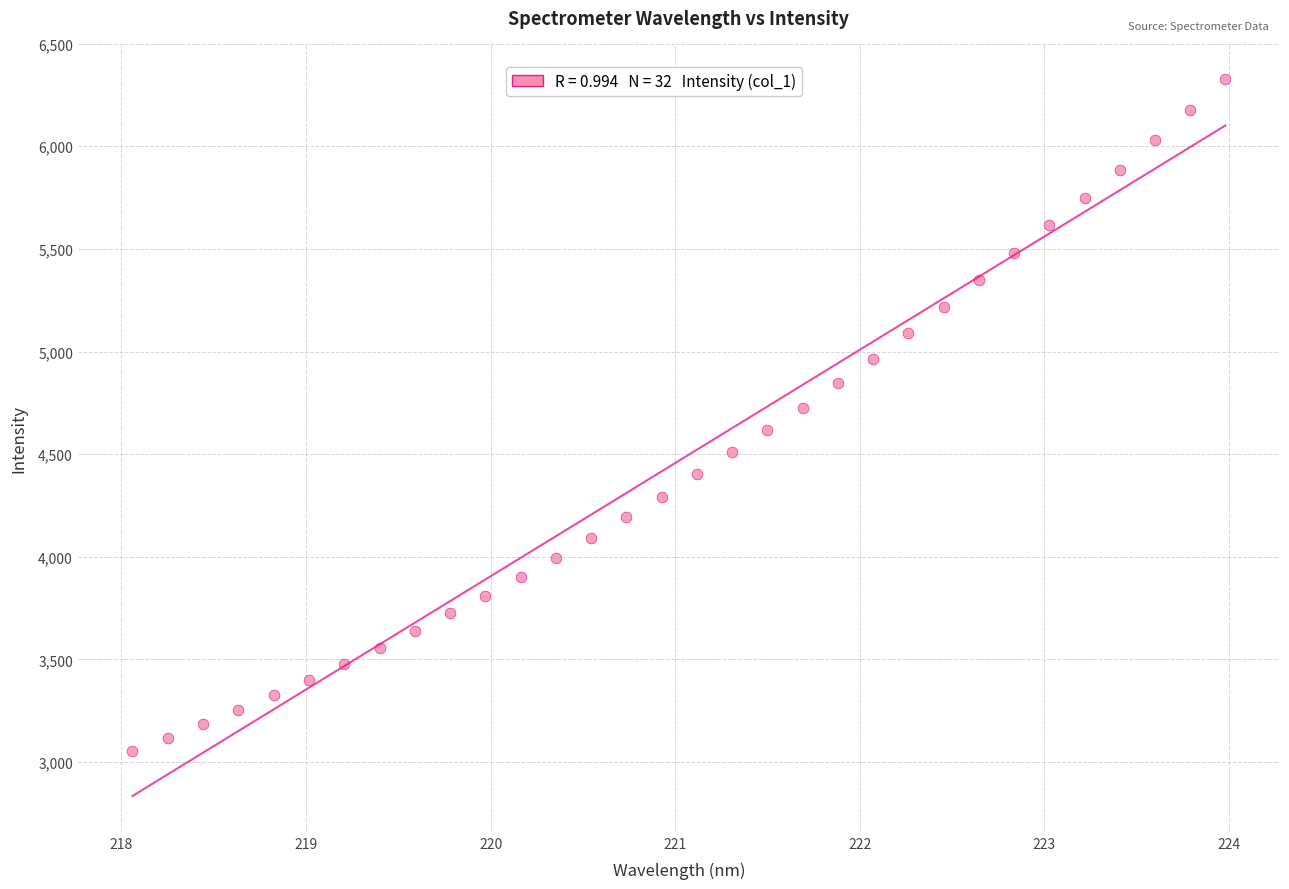

What is the range of Y values (max minus min)?

3272.1